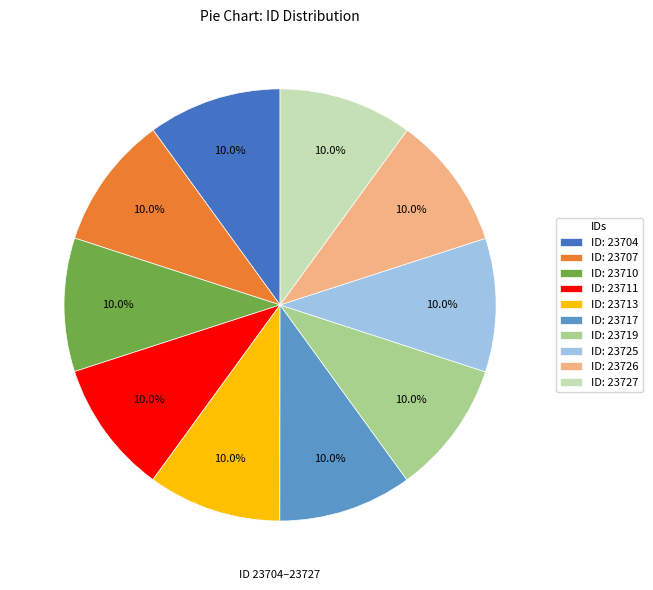

How much of the chart is everything except ID: 23727?

90.0%